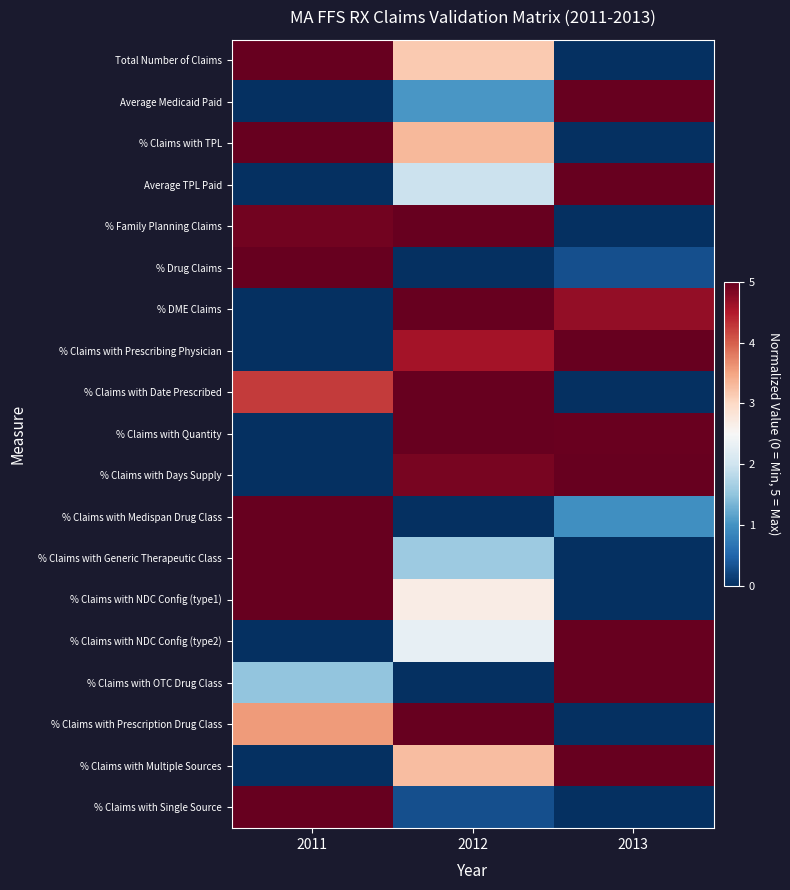

Reading right to left, transcribe all the data shown in this chart.

Total Number of Claims: 2013=0.0	2012=3.2	2011=5.0
Average Medicaid Paid: 2013=5.0	2012=1.0	2011=0.0
% Claims with TPL: 2013=0.0	2012=3.3	2011=5.0
Average TPL Paid: 2013=5.0	2012=2.0	2011=0.0
% Family Planning Claims: 2013=0.0	2012=5.0	2011=4.9
% Drug Claims: 2013=0.3	2012=0.0	2011=5.0
% DME Claims: 2013=4.7	2012=5.0	2011=0.0
% Claims with Prescribing Physician: 2013=5.0	2012=4.6	2011=0.0
% Claims with Date Prescribed: 2013=0.0	2012=5.0	2011=4.2
% Claims with Quantity: 2013=5.0	2012=5.0	2011=0.0
% Claims with Days Supply: 2013=5.0	2012=4.9	2011=0.0
% Claims with Medispan Drug Class: 2013=1.0	2012=0.0	2011=5.0
% Claims with Generic Therapeutic Class: 2013=0.0	2012=1.6	2011=5.0
% Claims with NDC Config (type1): 2013=0.0	2012=2.7	2011=5.0
% Claims with NDC Config (type2): 2013=5.0	2012=2.3	2011=0.0
% Claims with OTC Drug Class: 2013=5.0	2012=0.0	2011=1.5
% Claims with Prescription Drug Class: 2013=0.0	2012=5.0	2011=3.6
% Claims with Multiple Sources: 2013=5.0	2012=3.3	2011=0.0
% Claims with Single Source: 2013=0.0	2012=0.3	2011=5.0